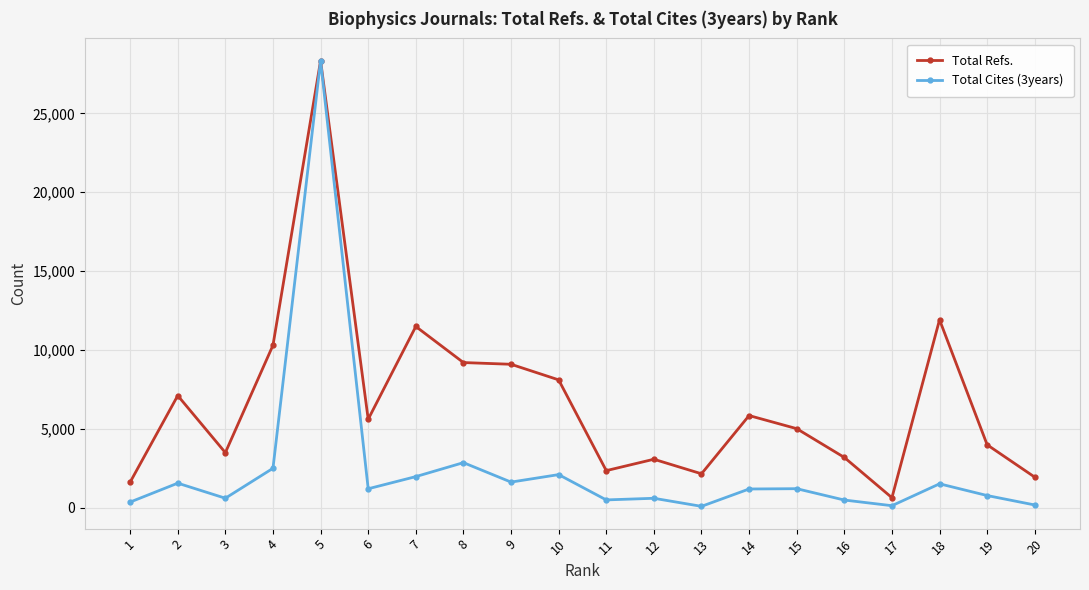

What is the sum of the Total Refs. values at 16 and 7?

14658